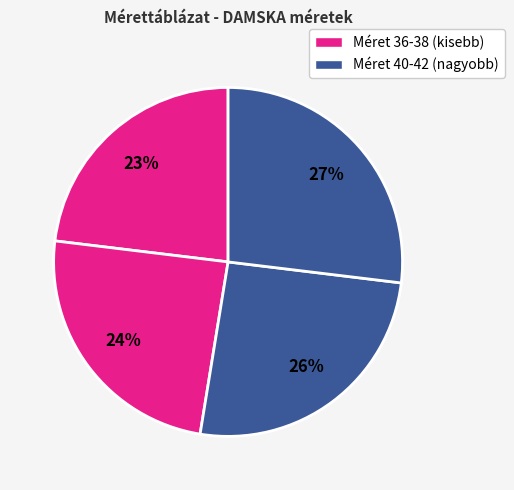

How many segments does this pie chart have?

4